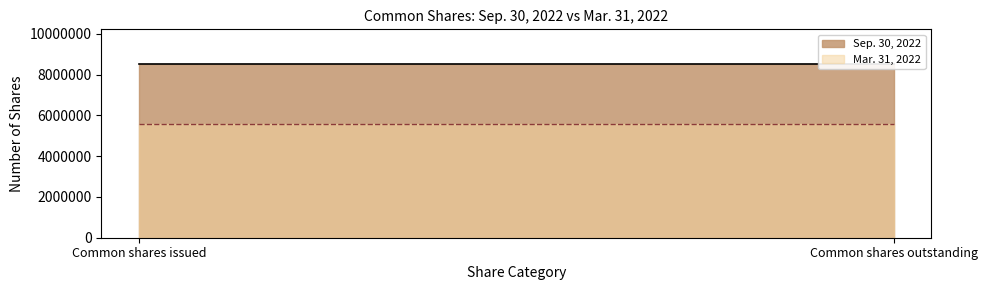

What are all the series names shown in the legend?

Sep. 30, 2022, Mar. 31, 2022